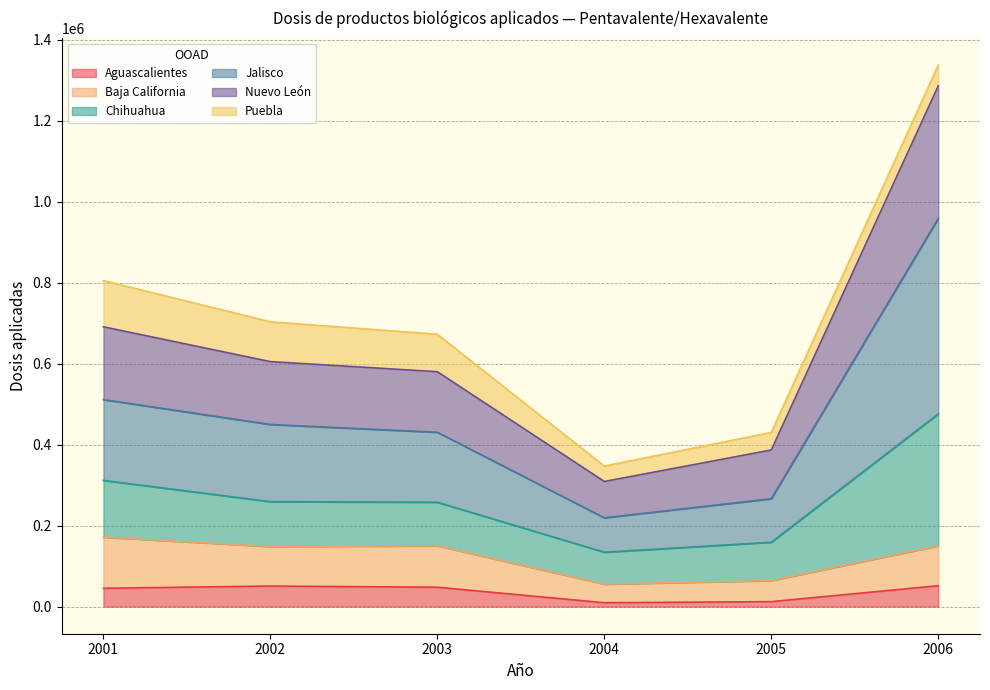

In Baja California, how many points are higher than both neighbors (excluding endpoints)?

1